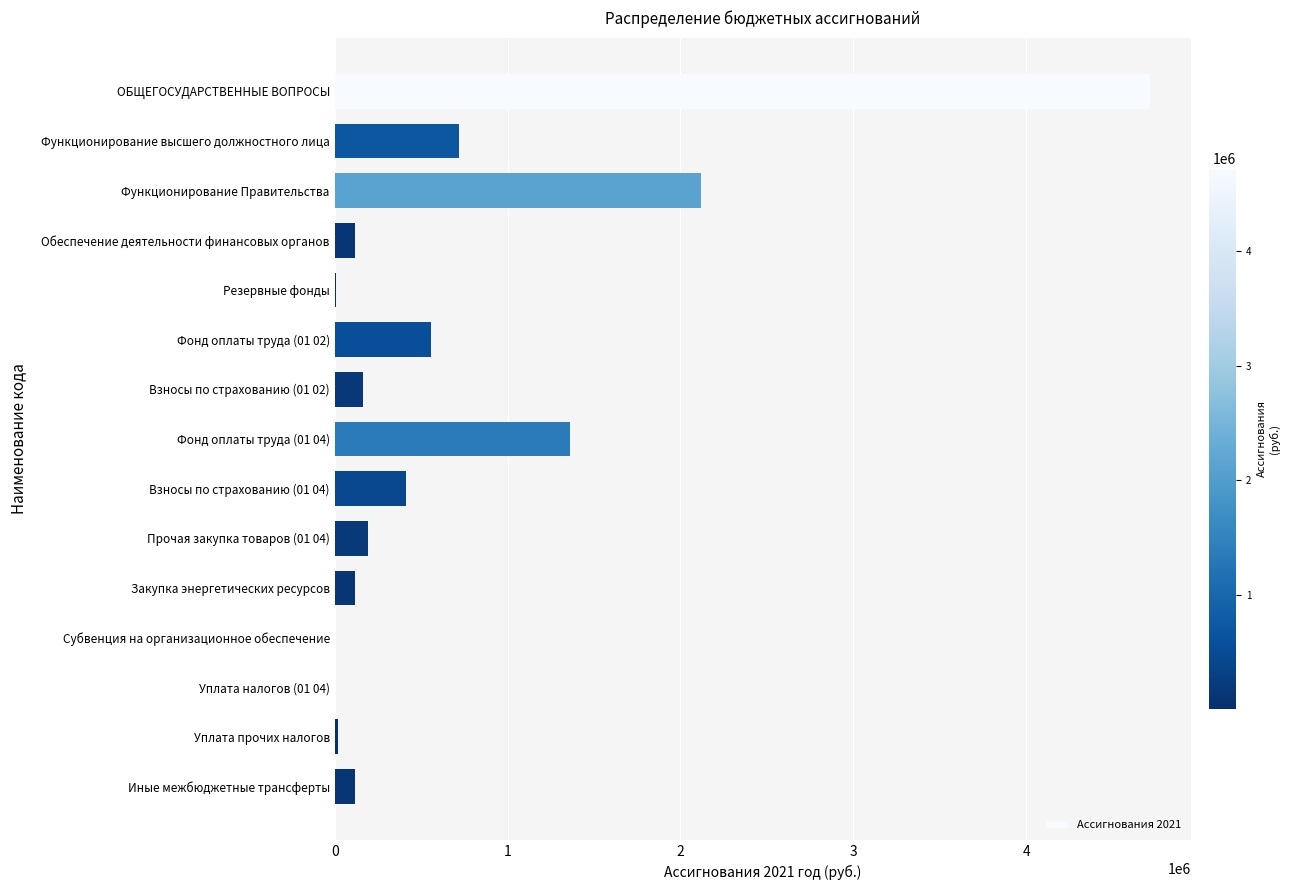

Where is the data nearest to the value 2360168?

Функционирование Правительства